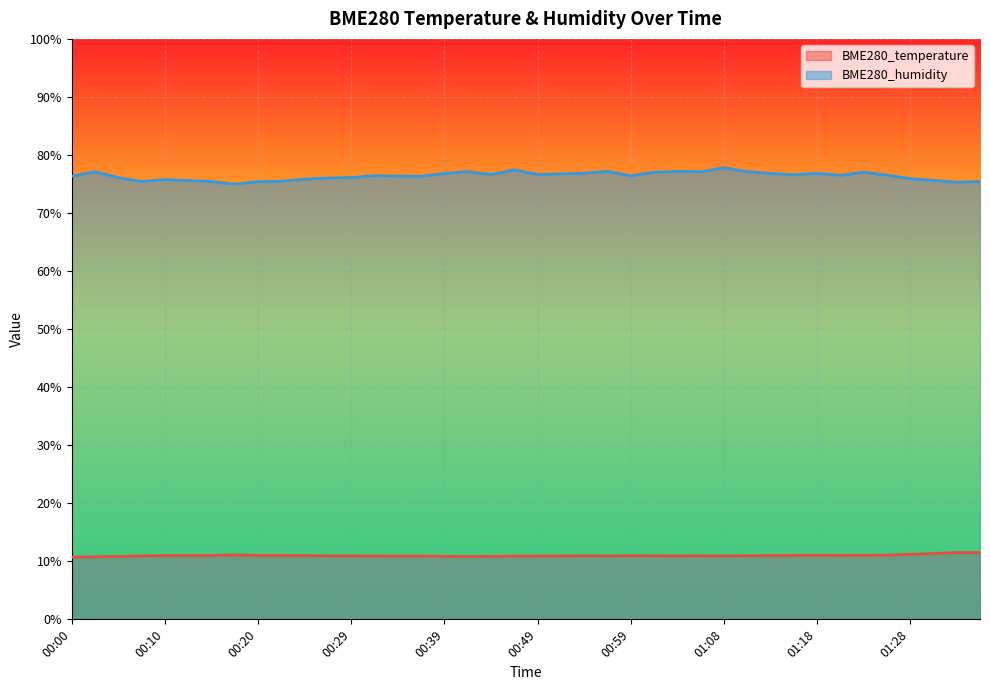

The BME280_temperature series shows 3.1 at 00:24. True or false?

False